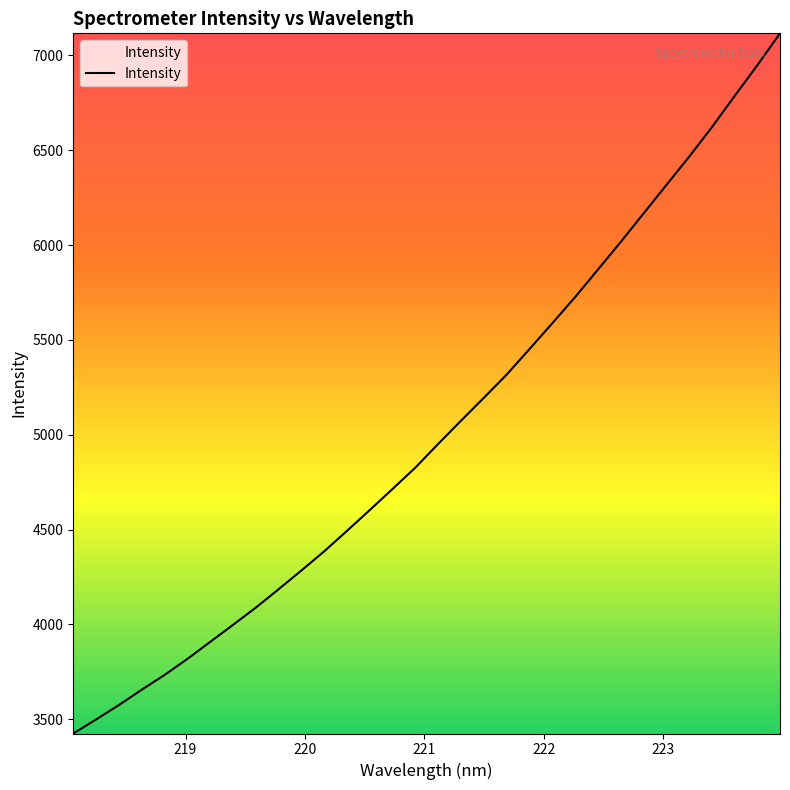

What is the difference between the maximum and minimum values?

3691.6